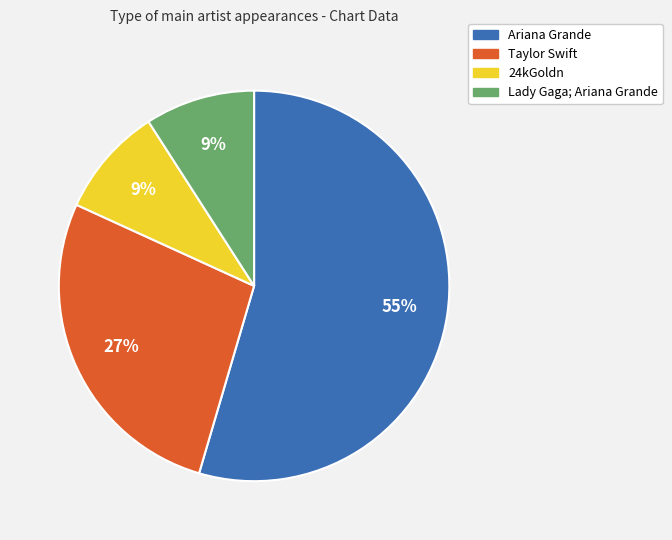

To the nearest percent, what is the average slice percentage?

25%